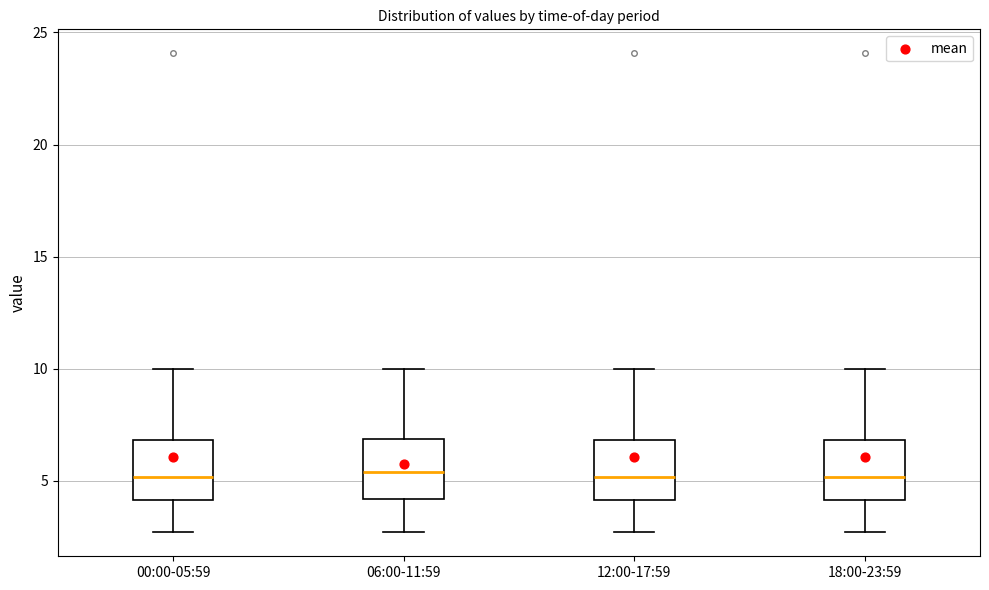

Reading left to right, transcribe this box plot: for each box, give where its median line is, the range the box spans, and where its two whiskers end, as read against the y-axis. The values are not printed on the chart, so give them approximately, as read against the axis.

00:00-05:59: median 5.0, box 4.0 to 7.0, whiskers 2.5 to 10.0
06:00-11:59: median 5.5, box 4.0 to 7.0, whiskers 2.5 to 10.0
12:00-17:59: median 5.0, box 4.0 to 7.0, whiskers 2.5 to 10.0
18:00-23:59: median 5.0, box 4.0 to 7.0, whiskers 2.5 to 10.0